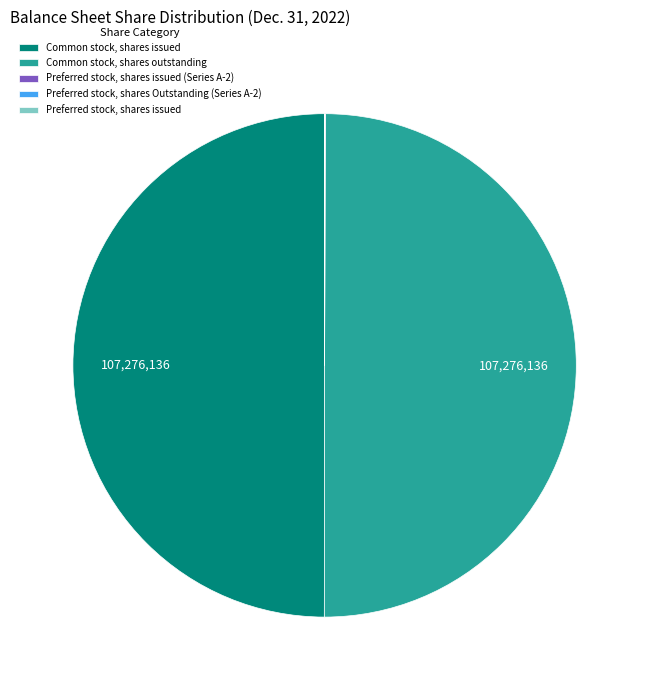

True or false: Common stock, shares issued accounts for 55% of the total.

False